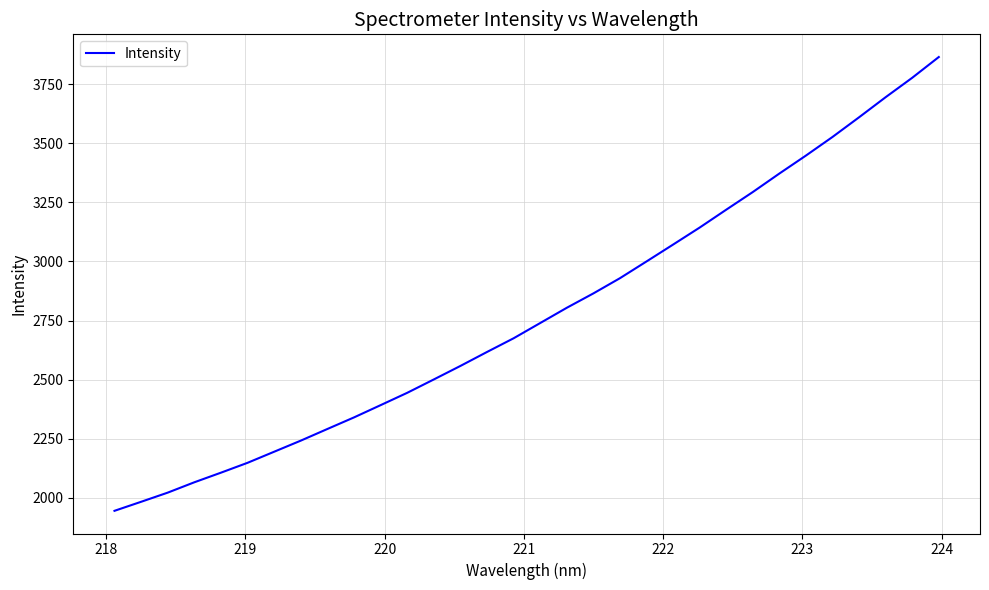

What is the maximum value shown in the chart?

3865.2